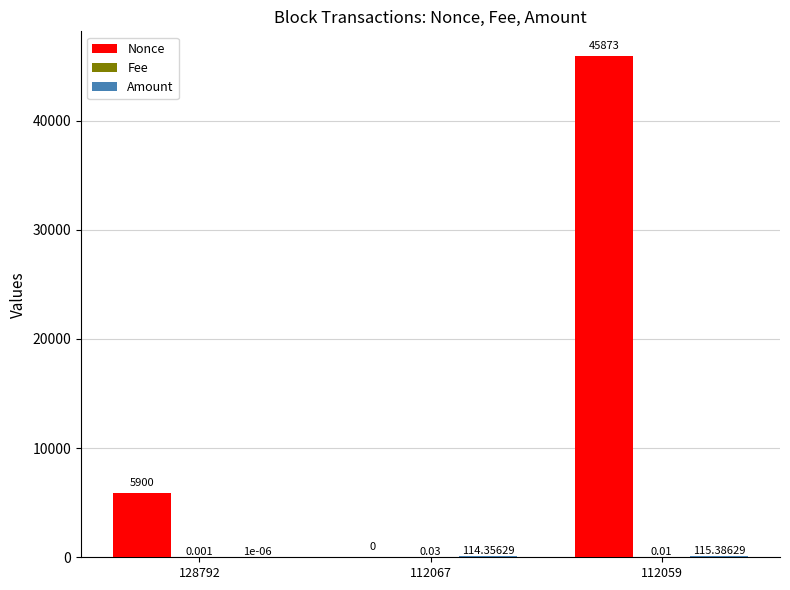

Which series has the largest total across all categories?

Nonce